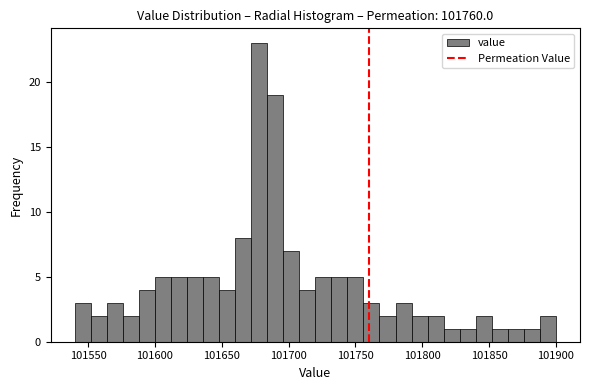

Around what value on the x-axis is the tallest bar? Give the approximate position of its centre, as read against the axis.

101680